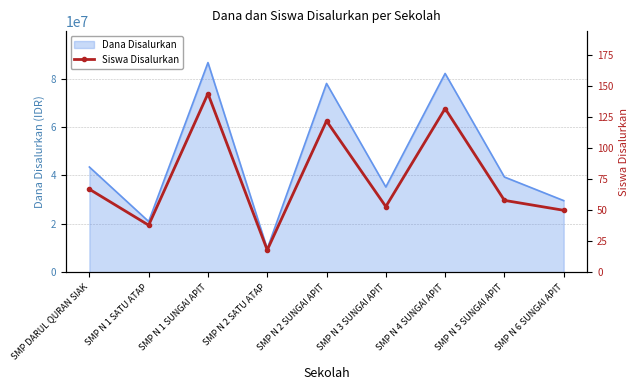

What is the label of the 6th point from the left?

SMP N 3 SUNGAI APIT